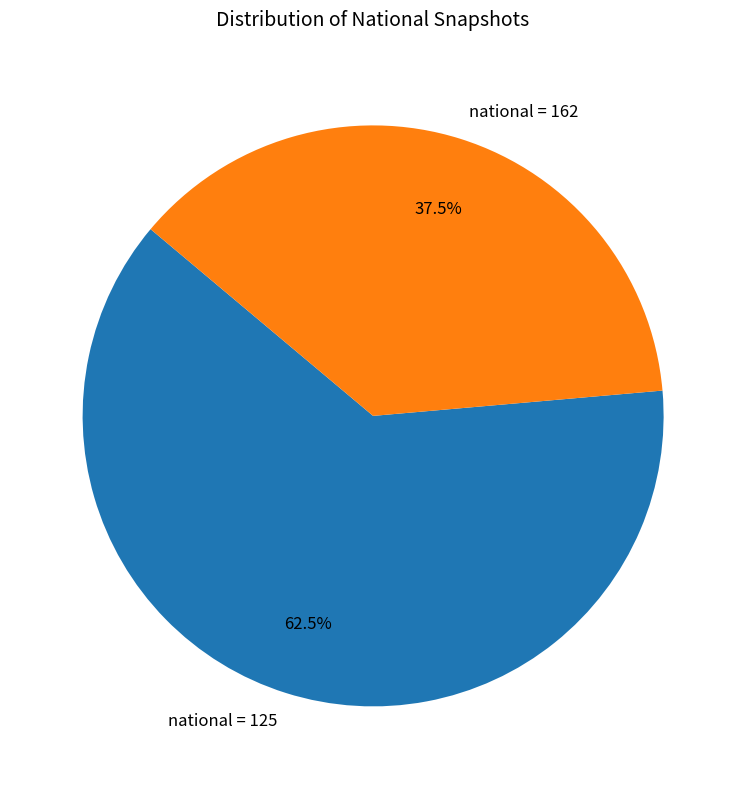

Which category accounts for the majority?

national = 125